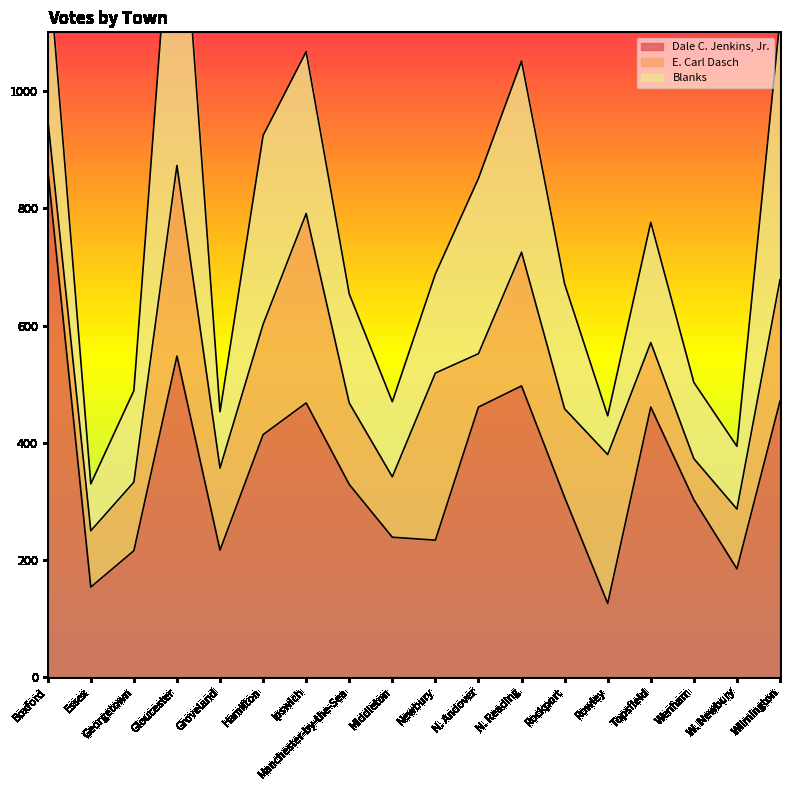

How many data points in Blanks are less than 205?

9